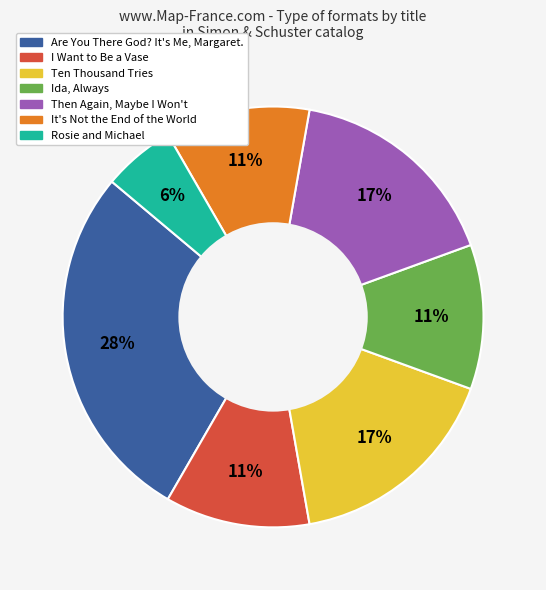

Between I Want to Be a Vase and Then Again, Maybe I Won't, which is larger?

Then Again, Maybe I Won't